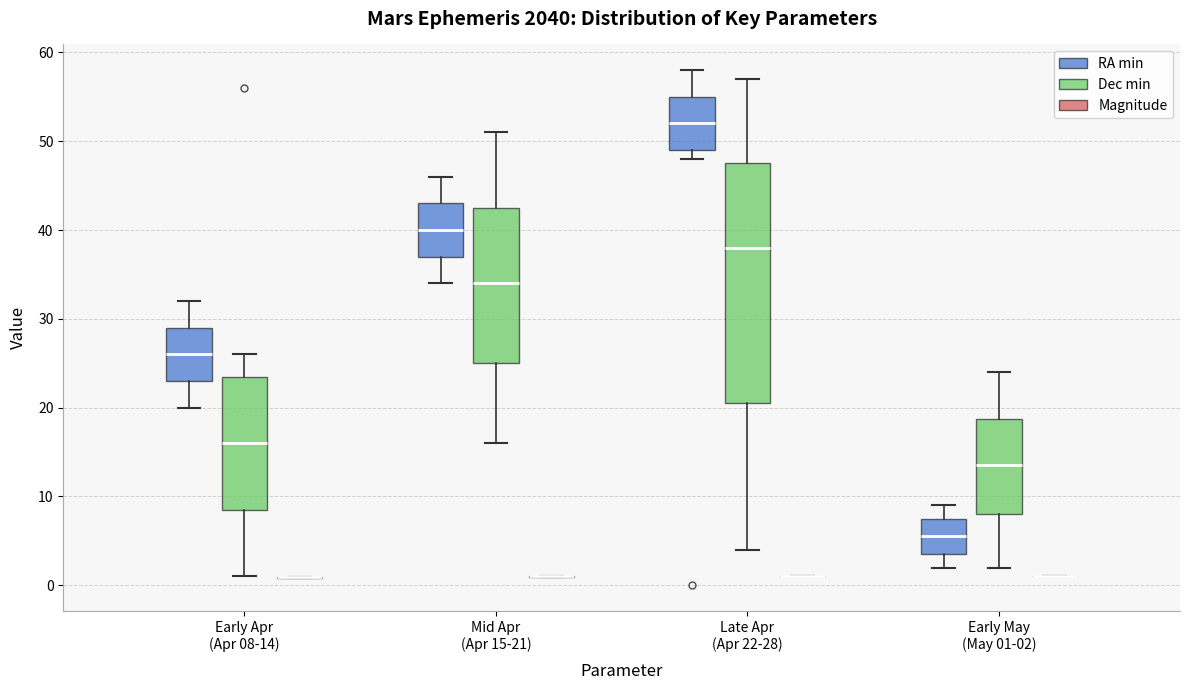

Which box is the tallest, from its lower edge to its upper edge?

Late Apr (Apr 22-28) (Dec min)